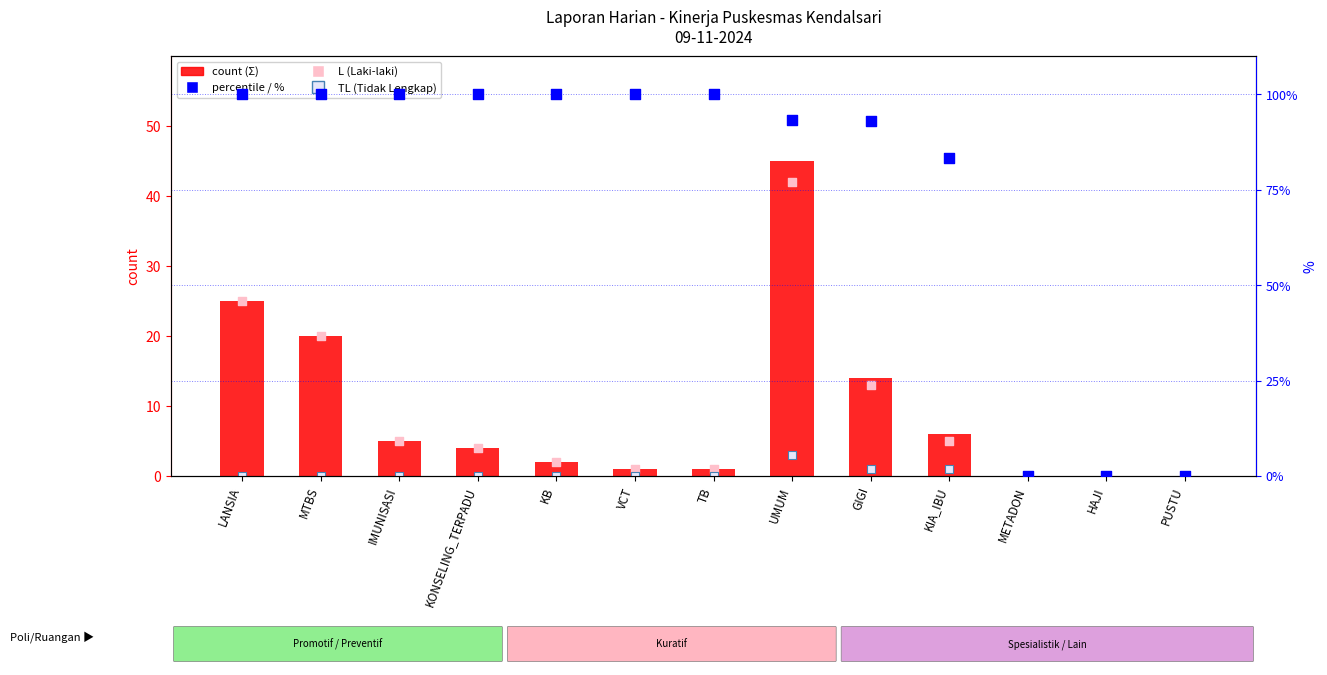

What is the total value across all series at GIGI?

120.9